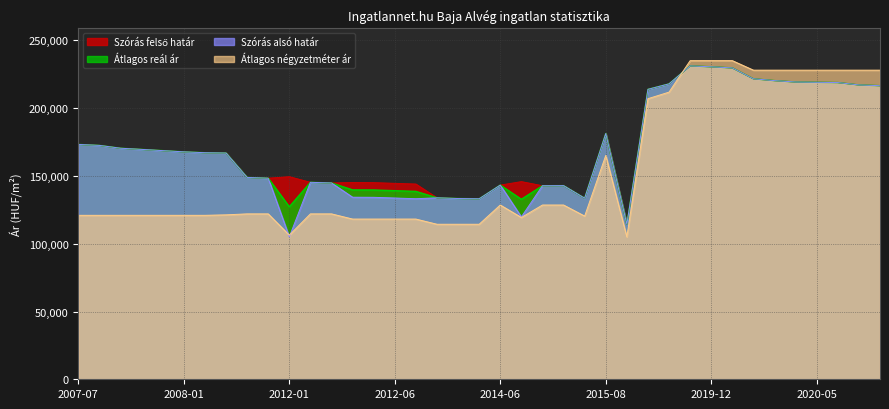

What is the spread (max minus min) of values at 2007-08?

51592